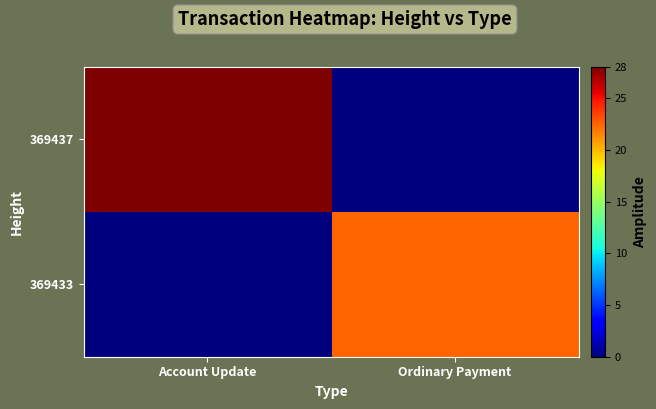

At how many categories does at least one series exceed 27?

1